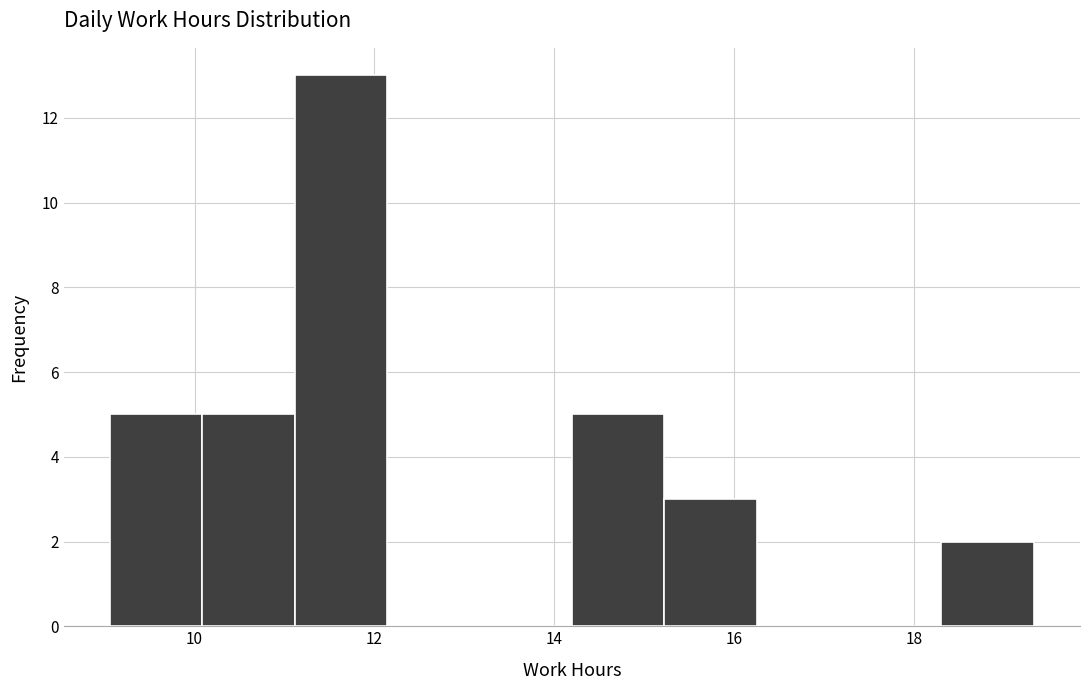

What is the height of the bar covering 18.4 to 19.4 on the x-axis? Neither the bar edges nor the heights are printed on the chart, so give them approximately, as read against the axes.

2